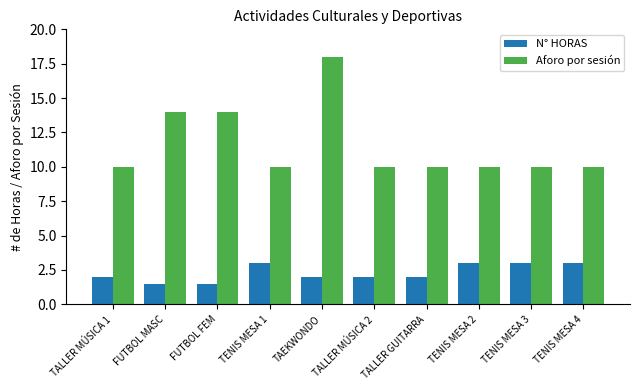

Is the value of Aforo por sesión at TALLER MÚSICA 1 greater than the value of N° HORAS at TENIS MESA 3?

Yes